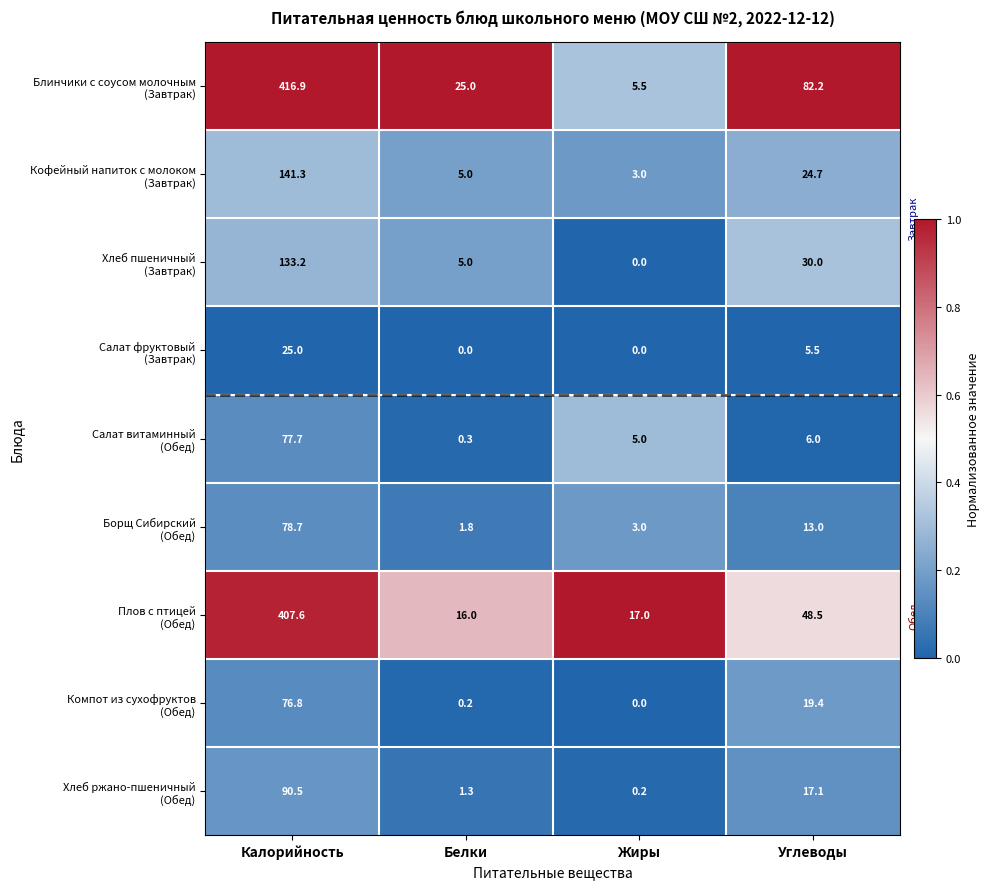

What is the maximum value shown in the chart?

416.9